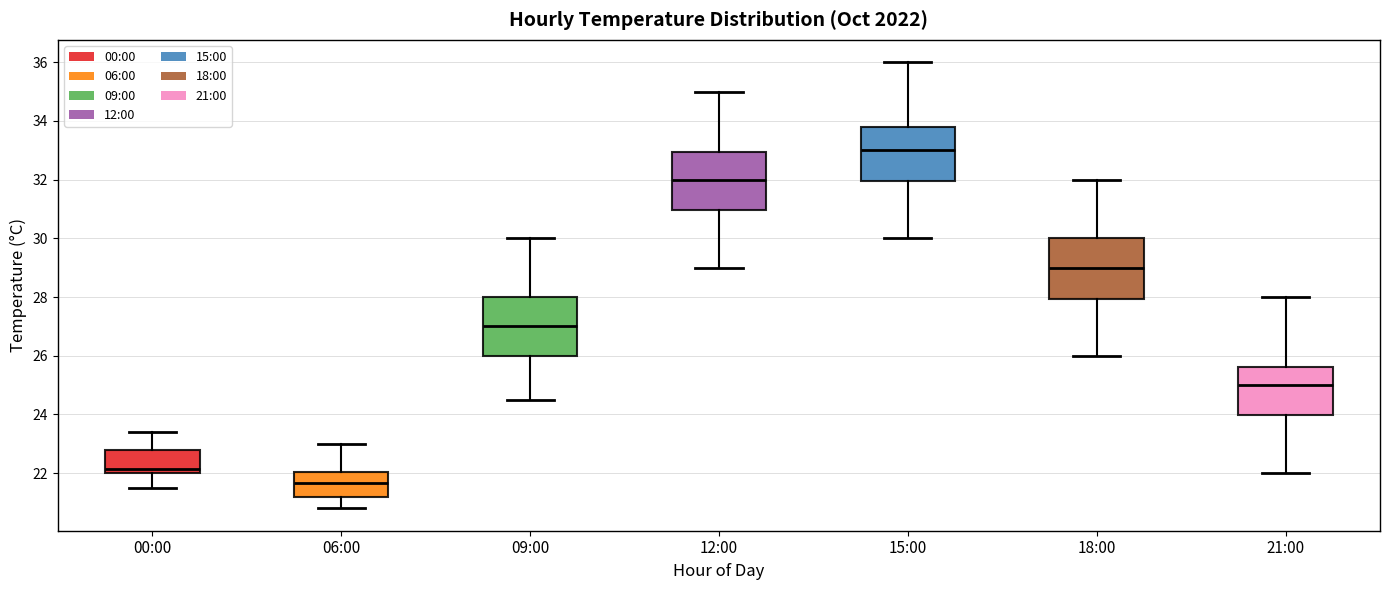

Reading left to right, transcribe this box plot: for each box, give where its median line is, the range the box spans, and where its two whiskers end, as read against the y-axis. The values are not printed on the chart, so give them approximately, as read against the axis.

00:00: median 22.2, box 22.0 to 22.8, whiskers 21.6 to 23.4
06:00: median 21.6, box 21.2 to 22.0, whiskers 20.8 to 23.0
09:00: median 27.0, box 26.0 to 28.0, whiskers 24.6 to 30.0
12:00: median 32.0, box 31.0 to 33.0, whiskers 29.0 to 35.0
15:00: median 33.0, box 32.0 to 33.8, whiskers 30.0 to 36.0
18:00: median 29.0, box 28.0 to 30.0, whiskers 26.0 to 32.0
21:00: median 25.0, box 24.0 to 25.6, whiskers 22.0 to 28.0